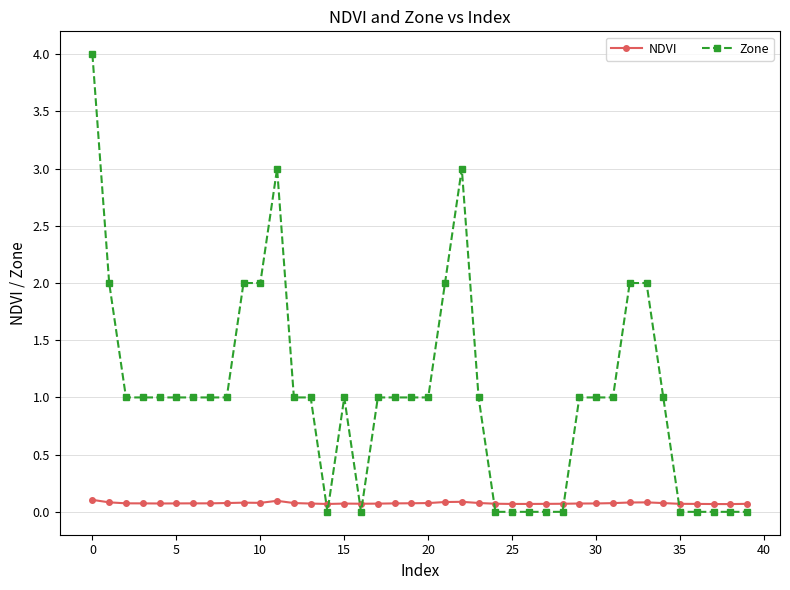

What is the greatest value displayed?

4.0